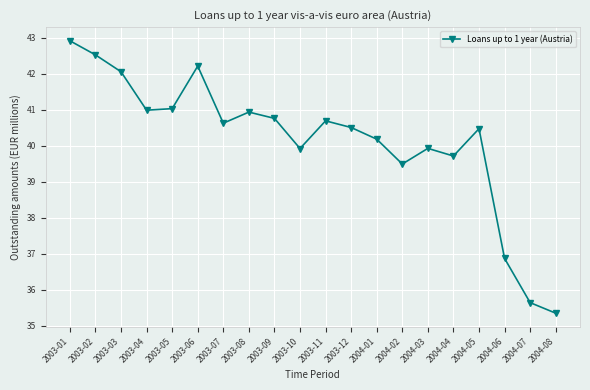

List the labels in order of value, smallest first.

2004-08, 2004-07, 2004-06, 2004-02, 2004-04, 2003-10, 2004-03, 2004-01, 2004-05, 2003-12, 2003-07, 2003-11, 2003-09, 2003-08, 2003-04, 2003-05, 2003-03, 2003-06, 2003-02, 2003-01